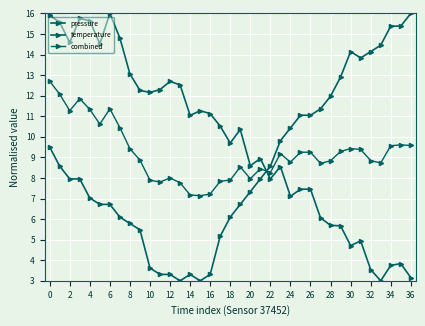

Where is the first local maximum for temperature?

14